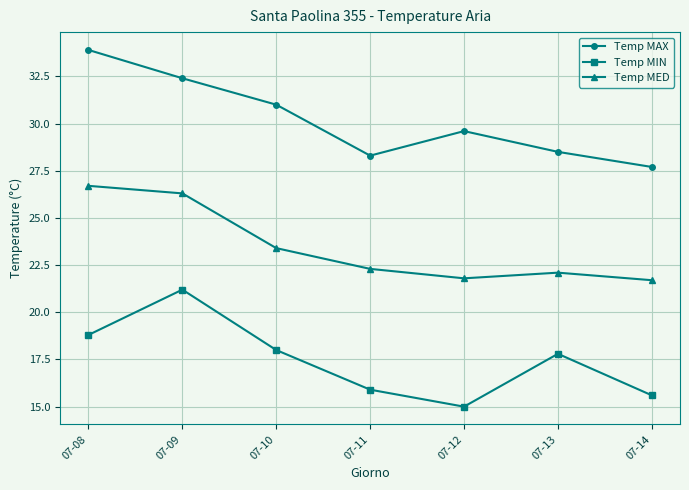

What is the average value of the Temp MED series?

23.5